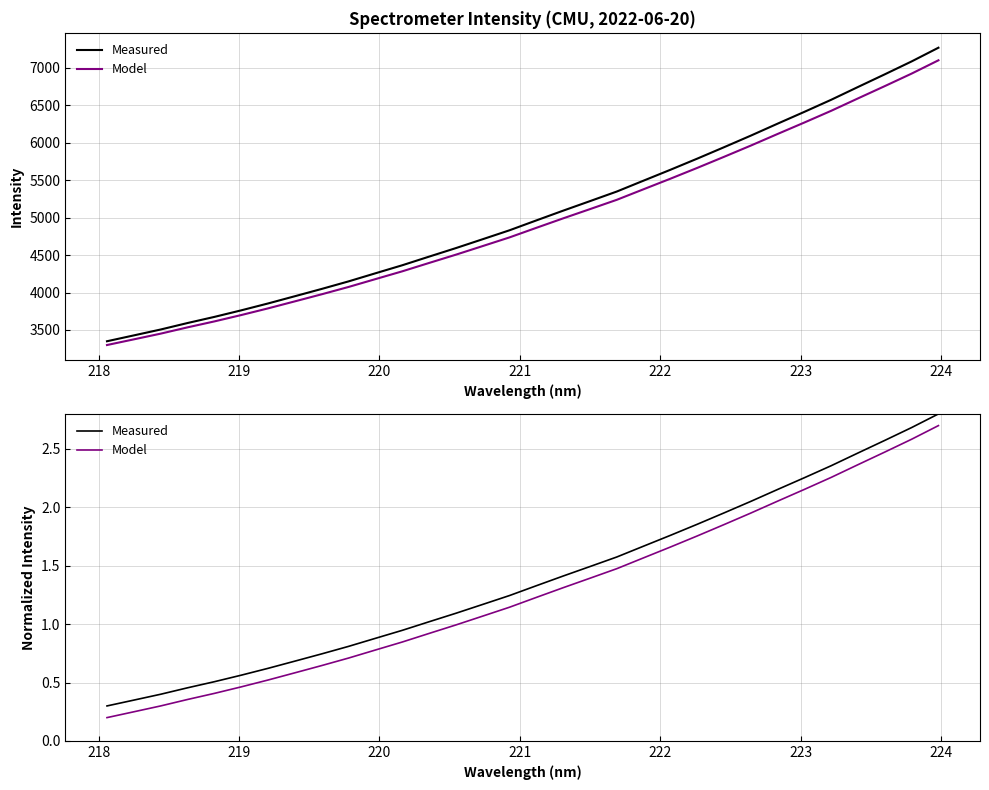

What is the difference between the second highest and second lowest values in the Measured series?

2.3